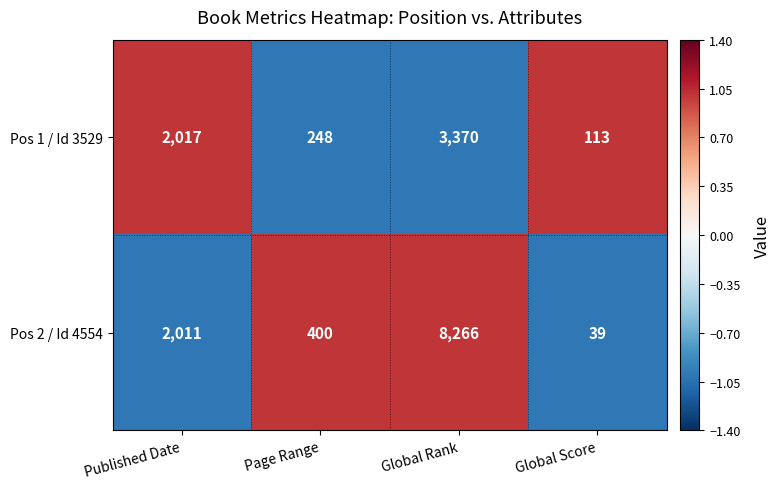

Reading left to right, list all the values displayed in this chart.

Pos 1 / Id 3529: Published Date=2017	Page Range=248	Global Rank=3370	Global Score=113
Pos 2 / Id 4554: Published Date=2011	Page Range=400	Global Rank=8266	Global Score=39